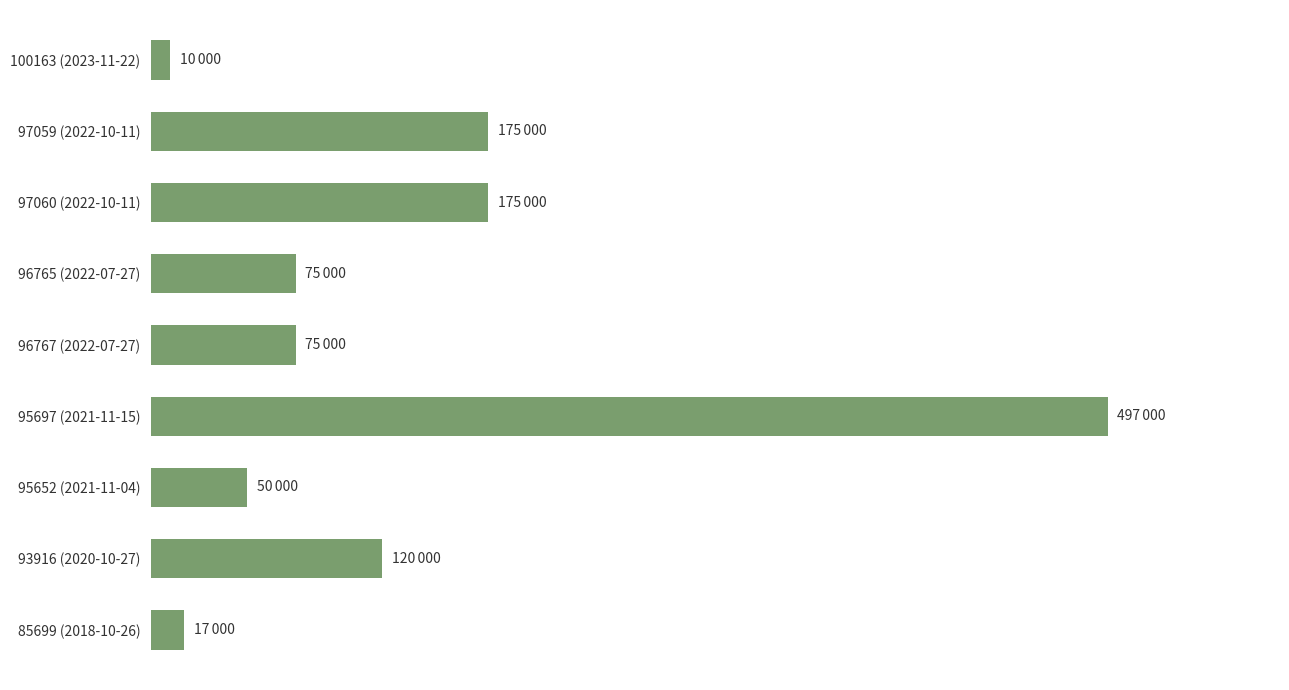

Are the bars horizontal?

Yes